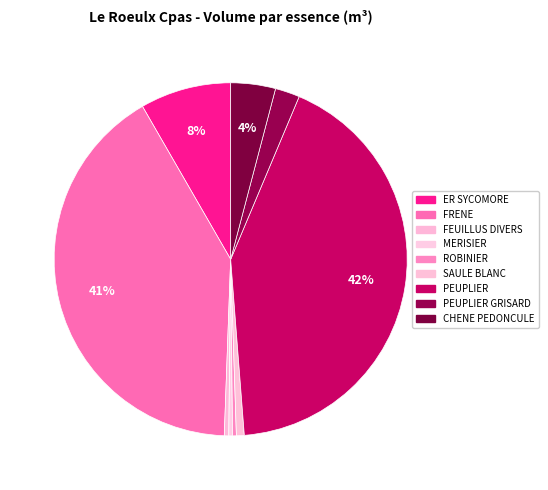

Which category has the smallest portion of the pie?

MERISIER